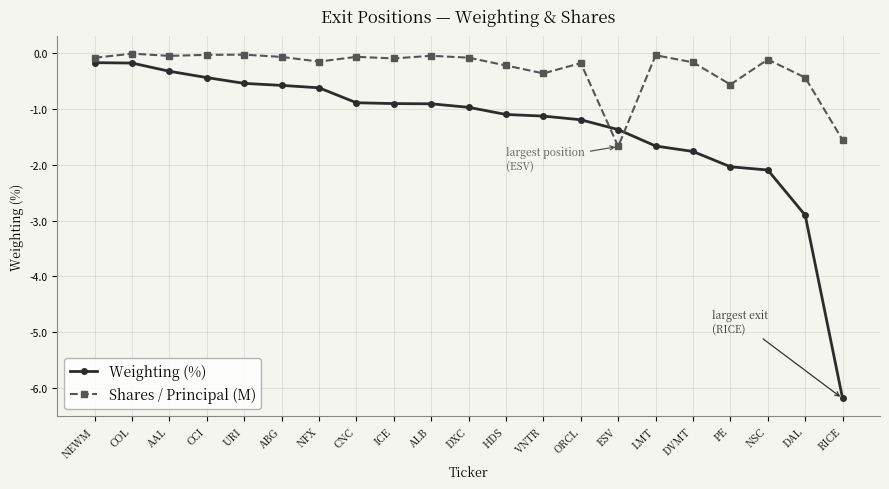

At how many categories does at least one series exceed -4?

21